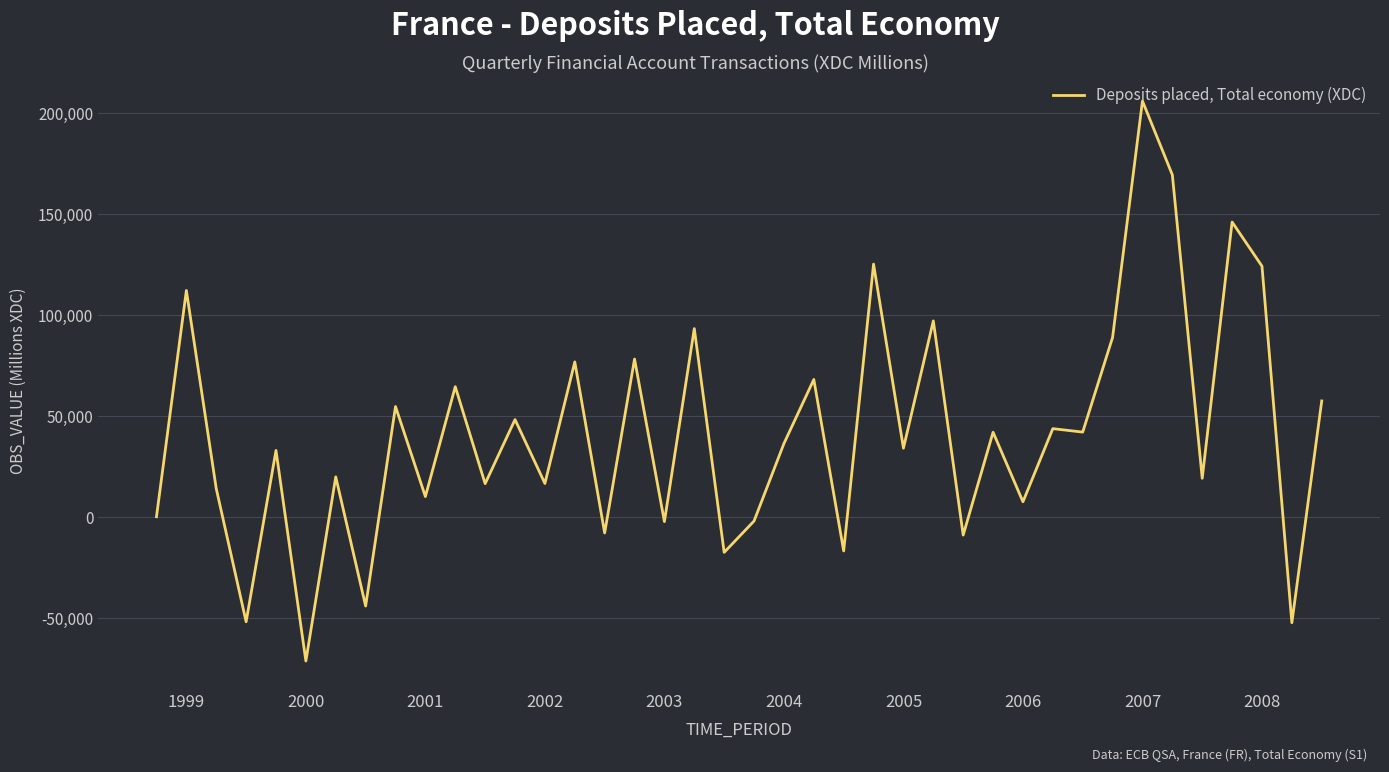

What is the maximum value shown in the chart?

206043